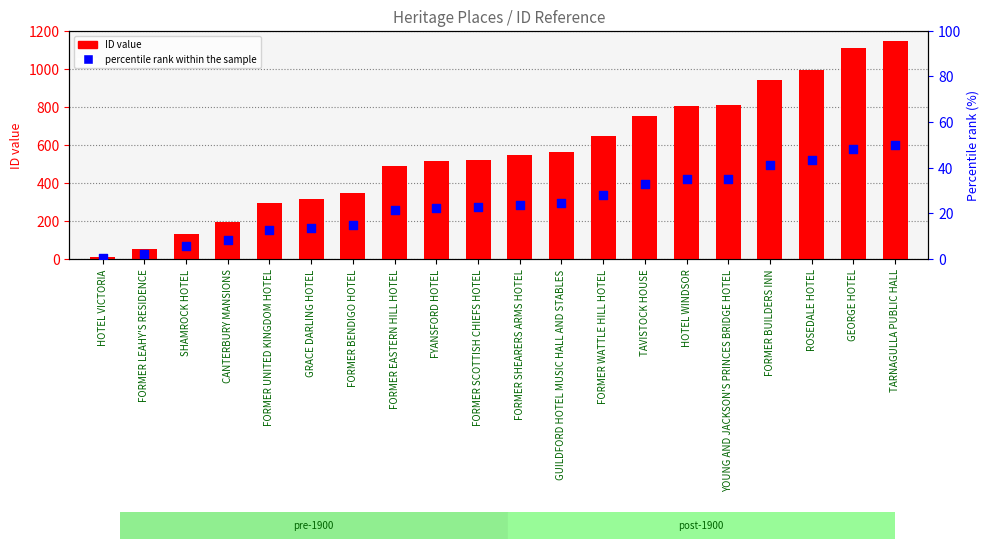

Is the value of ID value at ROSEDALE HOTEL greater than the value of percentile rank within the sample at FORMER SHEARERS ARMS HOTEL?

Yes